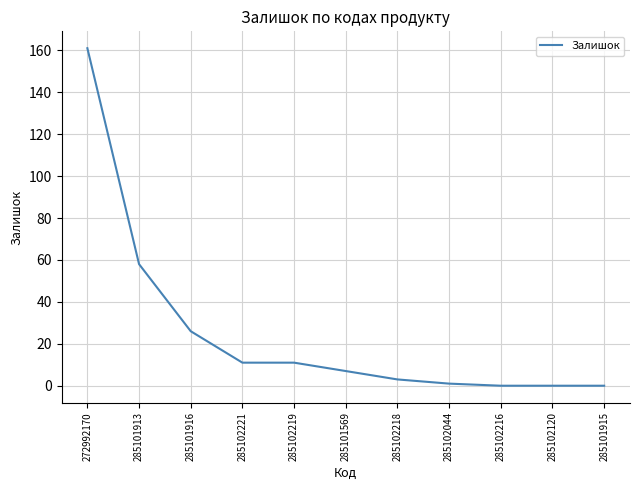

What is the maximum value shown in the chart?

161